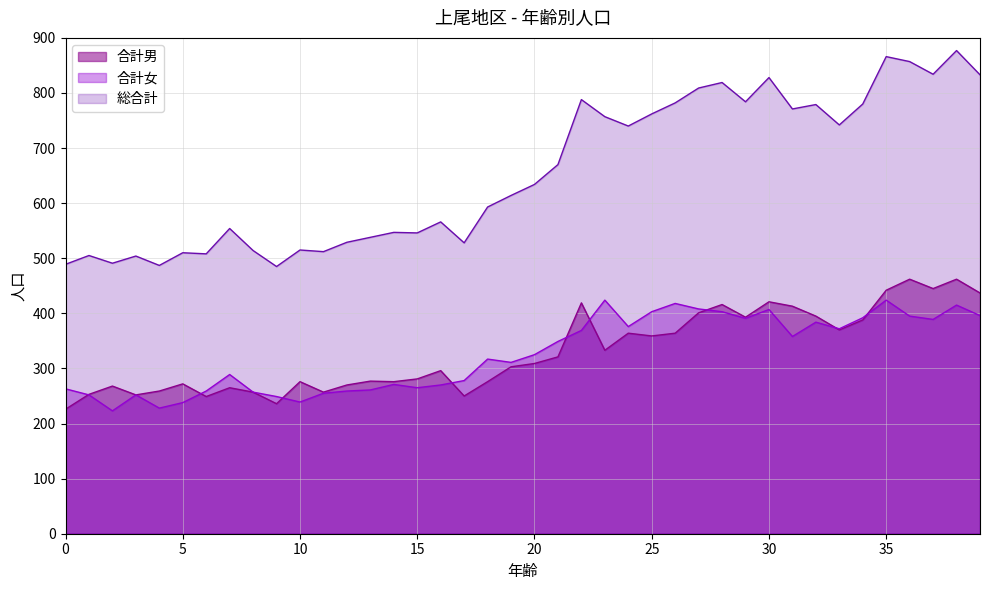

List the labels in order of 合計男 value, smallest first.

0, 9, 6, 17, 3, 1, 8, 11, 4, 7, 2, 12, 5, 10, 14, 18, 13, 15, 16, 19, 20, 21, 23, 25, 24, 26, 33, 34, 29, 32, 27, 31, 28, 22, 30, 39, 35, 37, 36, 38